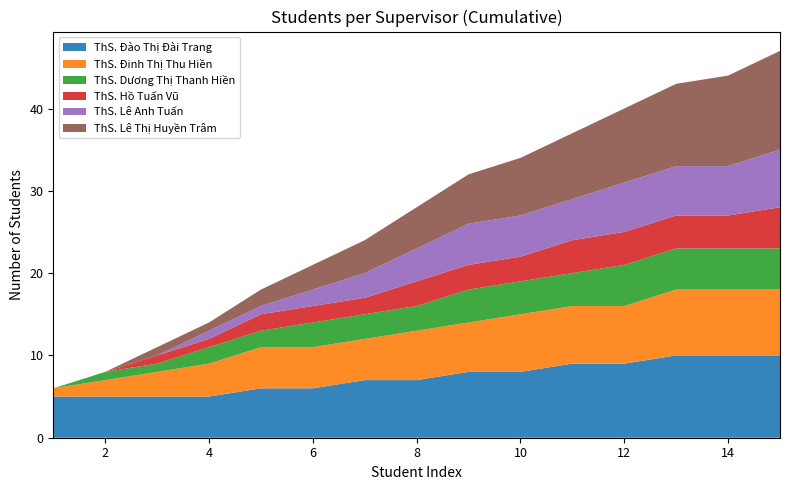

Reading left to right, list all the values displayed in this chart.

ThS. Đào Thị Đài Trang: 1=5	2=5	3=5	4=5	5=6	6=6	7=7	8=7	9=8	10=8	11=9	12=9	13=10	14=10	15=10
ThS. Đinh Thị Thu Hiền: 1=1	2=2	3=3	4=4	5=5	6=5	7=5	8=6	9=6	10=7	11=7	12=7	13=8	14=8	15=8
ThS. Dương Thị Thanh Hiền: 1=0	2=1	3=1	4=2	5=2	6=3	7=3	8=3	9=4	10=4	11=4	12=5	13=5	14=5	15=5
ThS. Hồ Tuấn Vũ: 1=0	2=0	3=1	4=1	5=2	6=2	7=2	8=3	9=3	10=3	11=4	12=4	13=4	14=4	15=5
ThS. Lê Anh Tuấn: 1=0	2=0	3=0	4=1	5=1	6=2	7=3	8=4	9=5	10=5	11=5	12=6	13=6	14=6	15=7
ThS. Lê Thị Huyền Trâm: 1=0	2=0	3=1	4=1	5=2	6=3	7=4	8=5	9=6	10=7	11=8	12=9	13=10	14=11	15=12